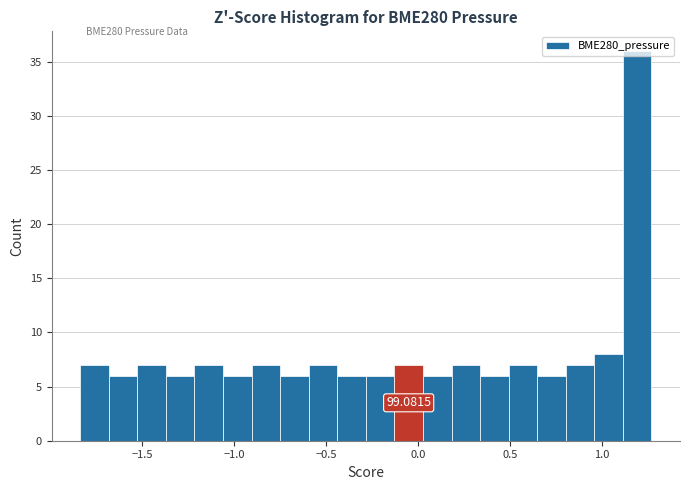

Read against the x-axis, roughly where is the centre of the tallest bar?

1.20